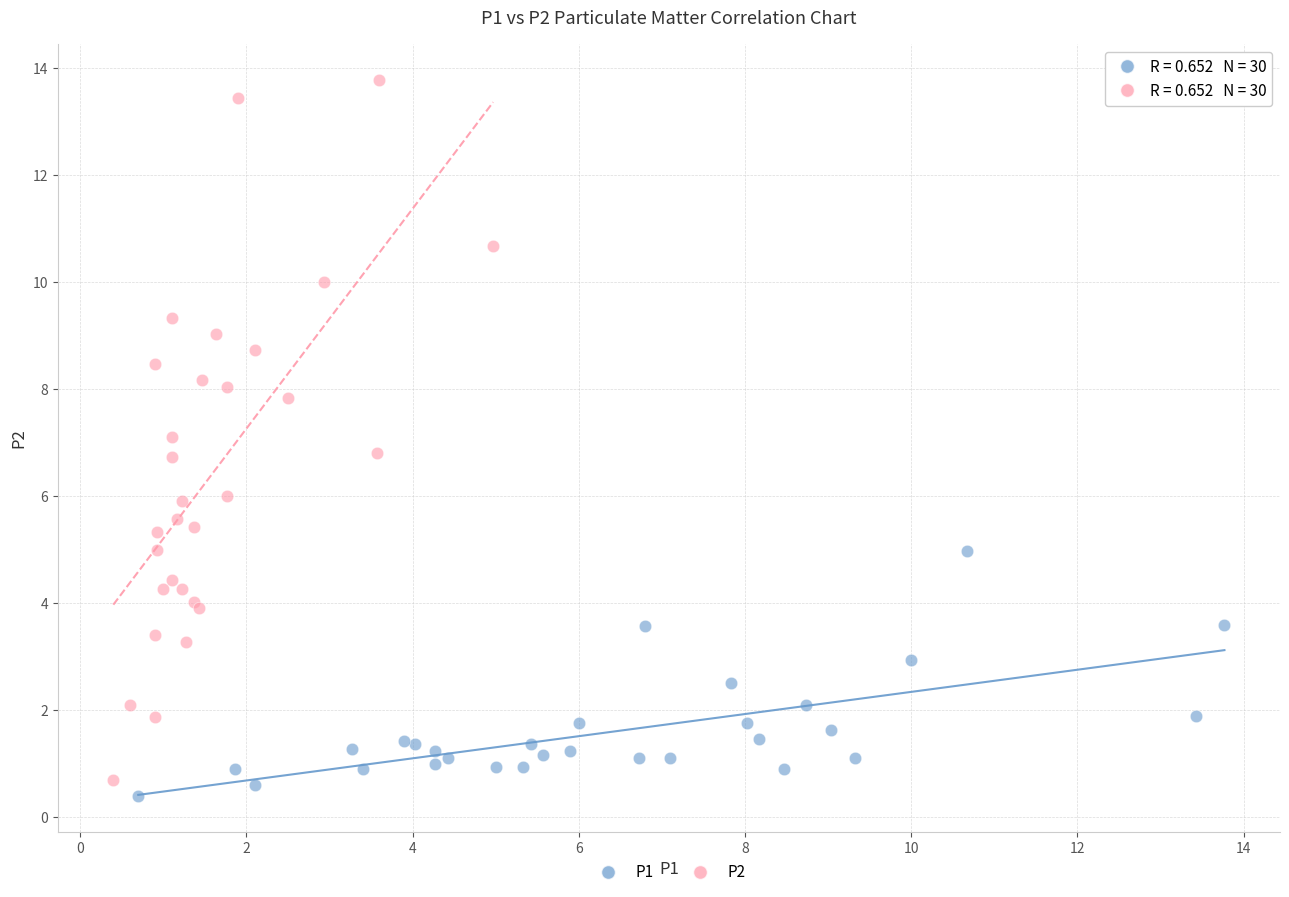

Which series contains the lowest Y value?

P1